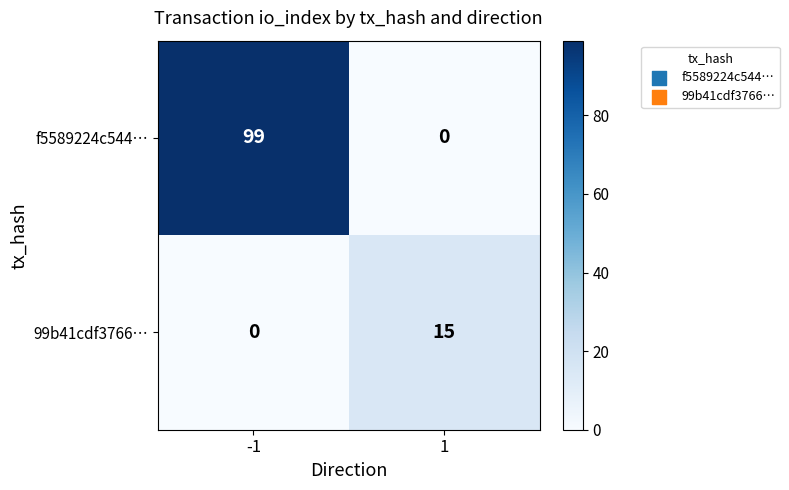

Which series has the largest total across all categories?

f5589224c544…